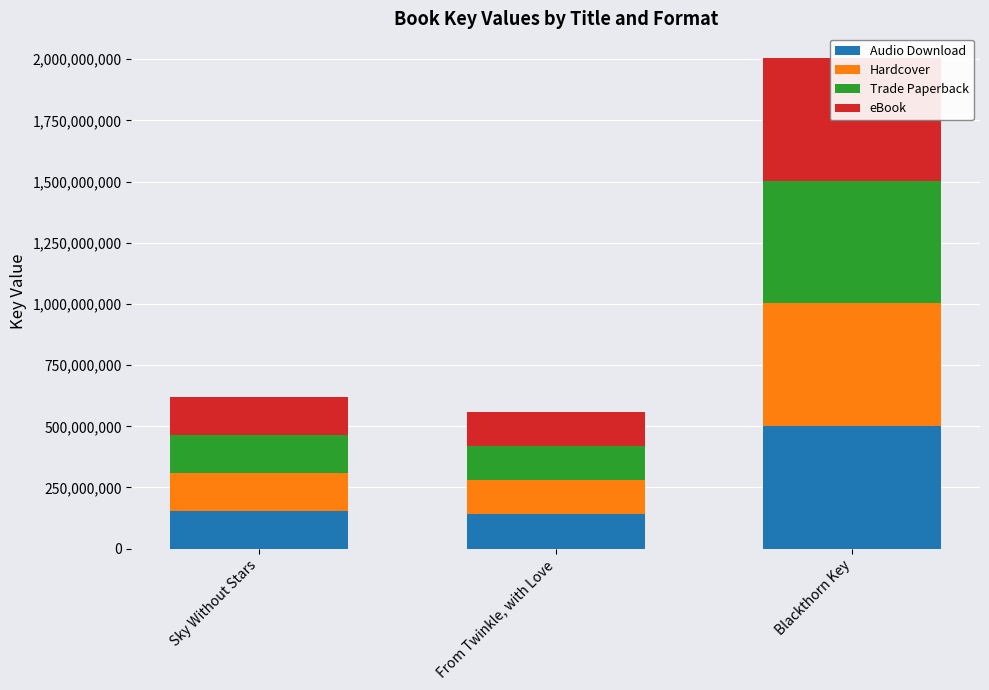

How many series are shown in this chart?

4